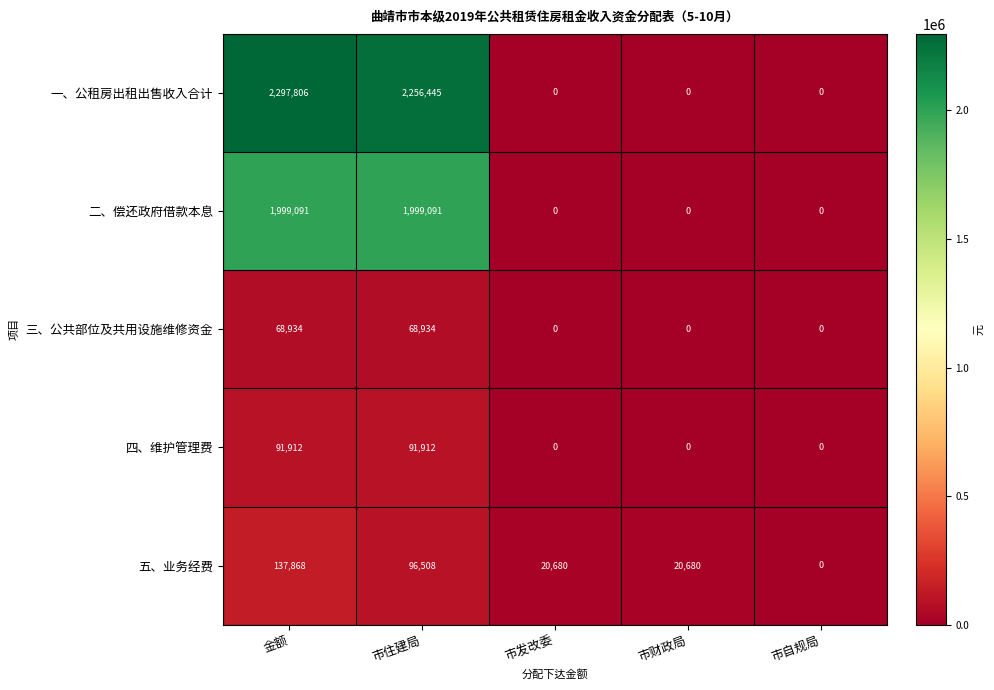

At which category does the chart reach its peak across all series?

金额